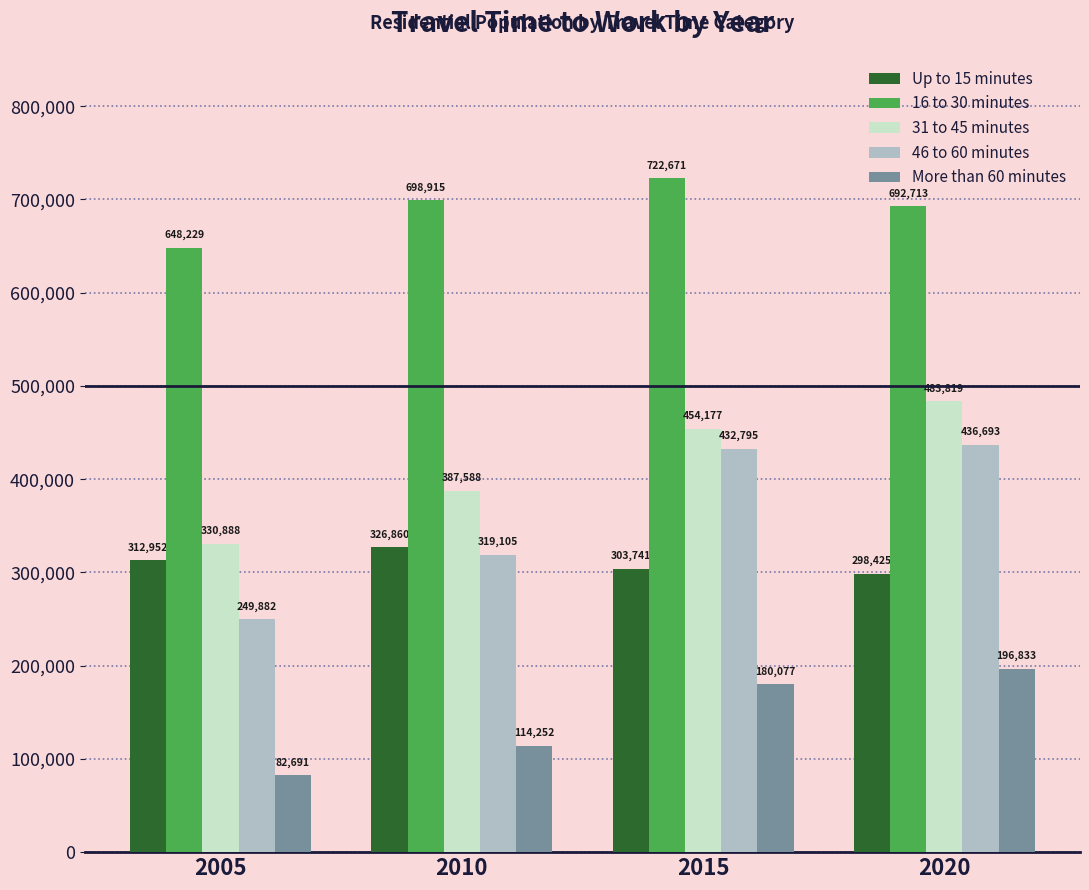

At how many categories does at least one series exceed 527981?

4